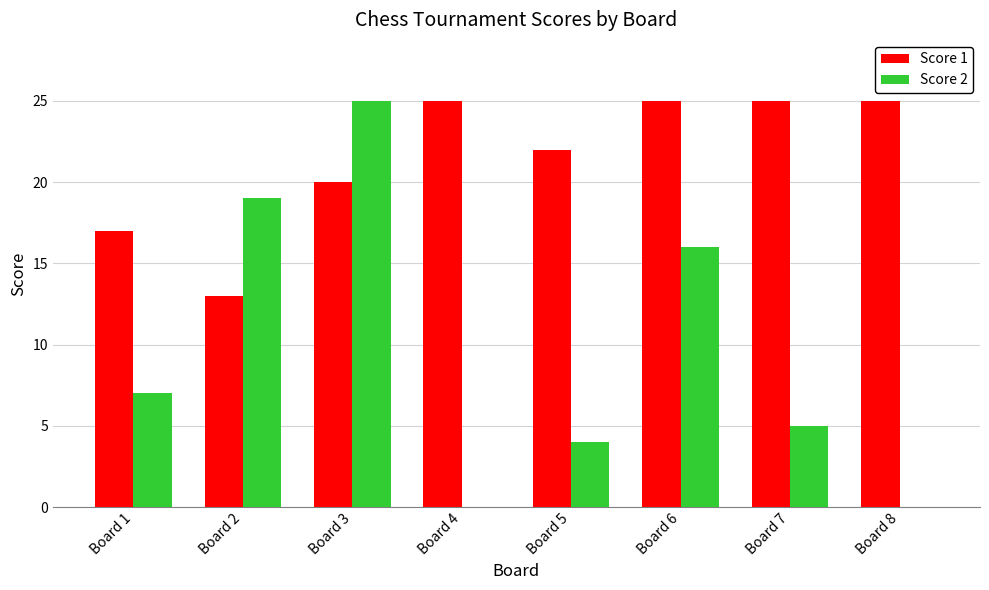

At which category is the sum across all series the highest?

Board 3